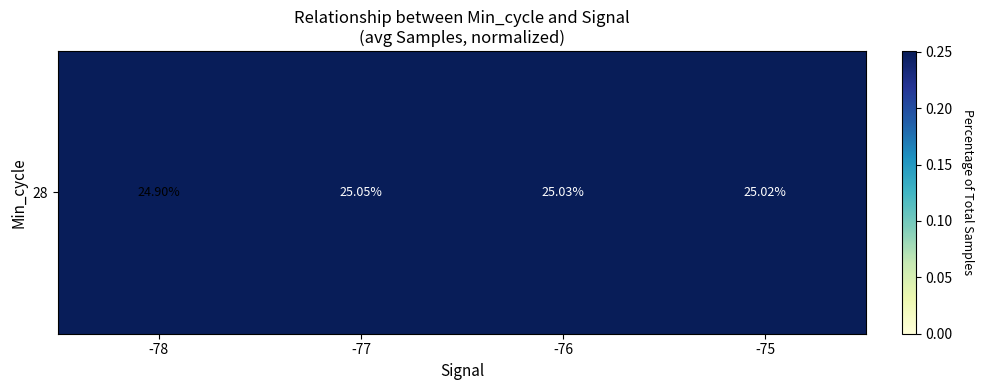

What is the smallest value displayed?

0.2